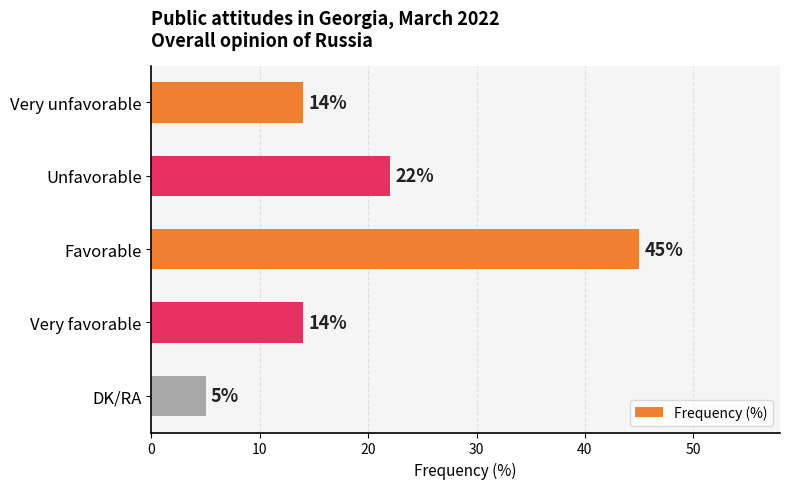

Approximately how many times larger is the value at Very unfavorable compared to Very favorable?

1.0